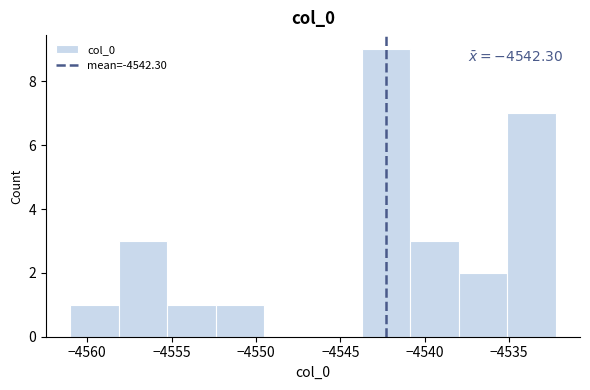

Over which range of the x-axis is the bar tallest?

-4543.5 to -4541.0